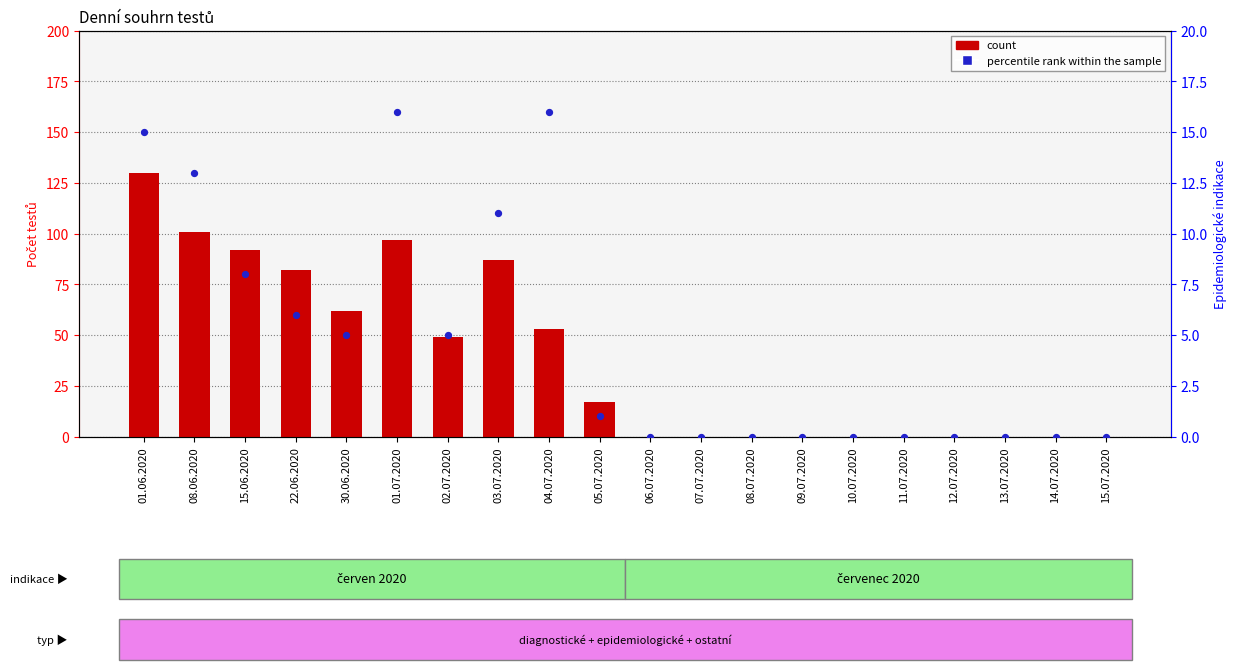

At how many categories does at least one series exceed 80?

6